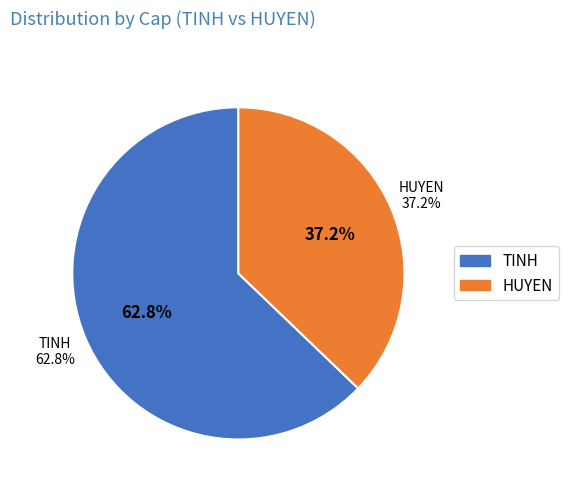

Between HUYEN and TINH, which is larger?

TINH